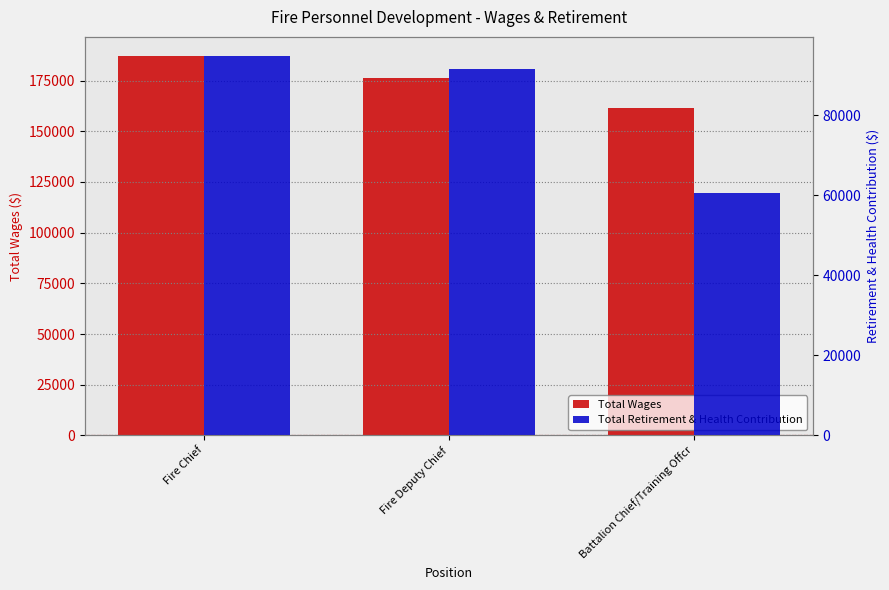

Between Fire Chief and Battalion Chief/Training Offcr, which series saw the biggest shift?

Total Retirement & Health Contribution